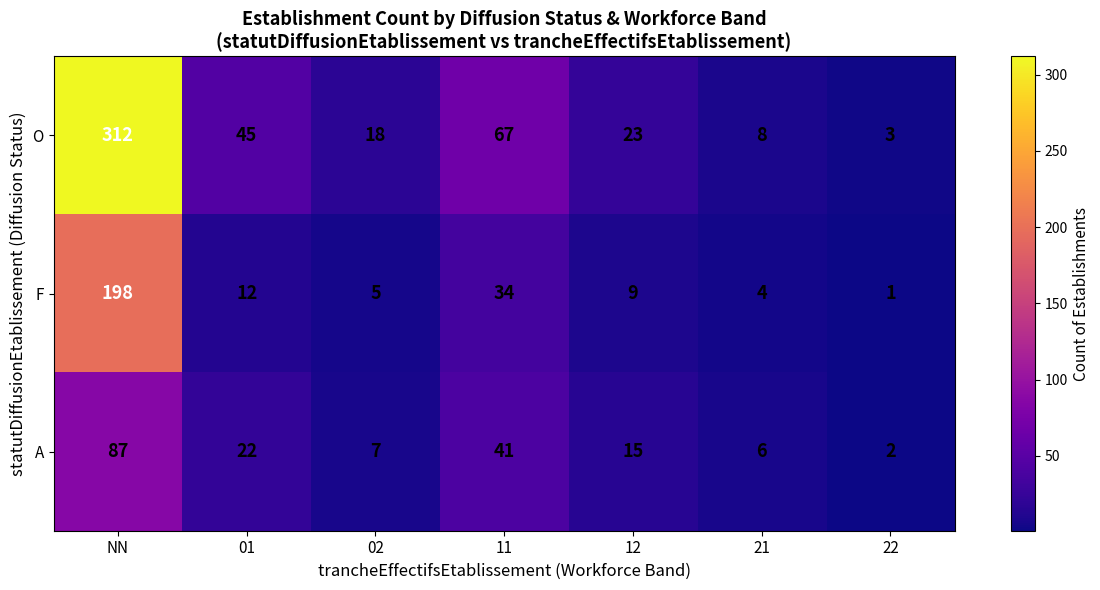

What is the smallest value displayed?

1